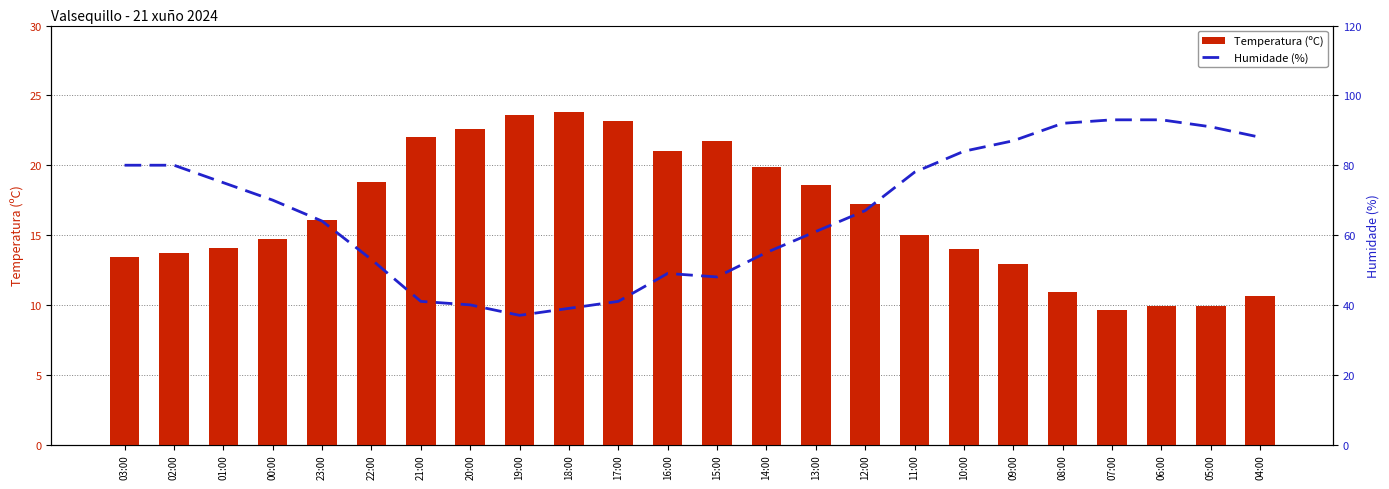

What position from the right is 23:00?

20